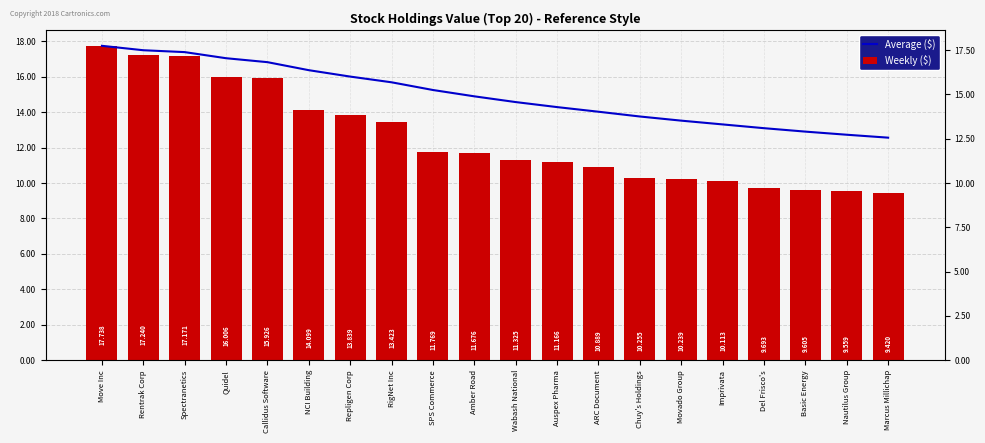

Where does the Weekly ($) series first go above 11676000?

Move Inc